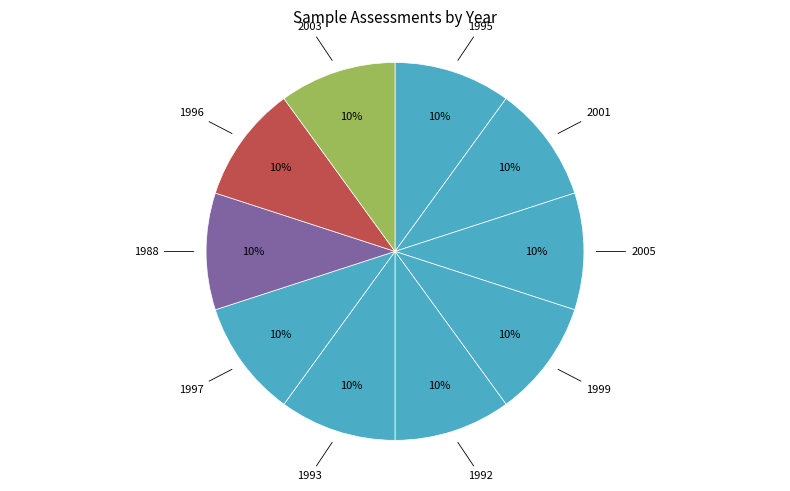

Is there a majority slice in this chart?

No